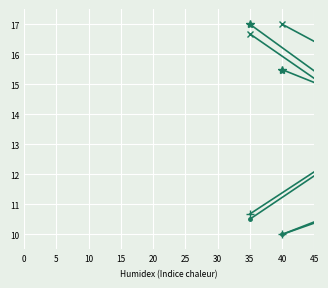

How many data points in Average Annual TCC are less than 13?

2